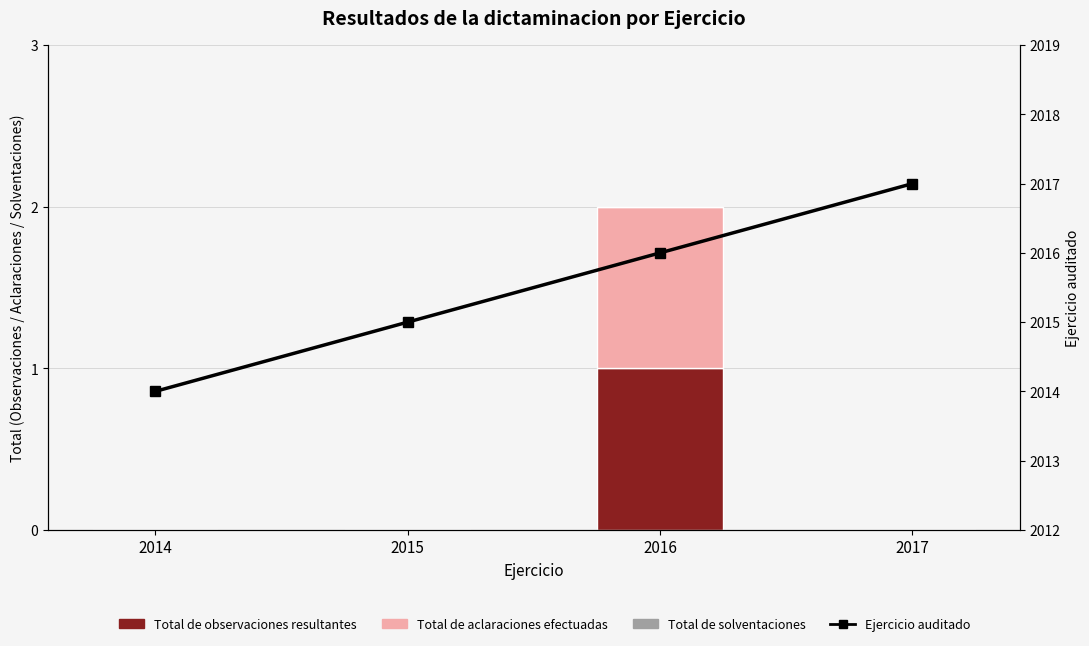

At 2016, list the series in order from smallest to largest.

Total de solventaciones, Total de observaciones resultantes, Total de aclaraciones efectuadas, Ejercicio auditado